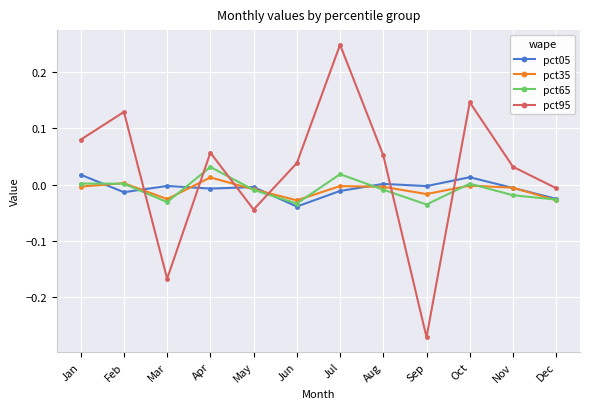

How many data points does each series have?

12